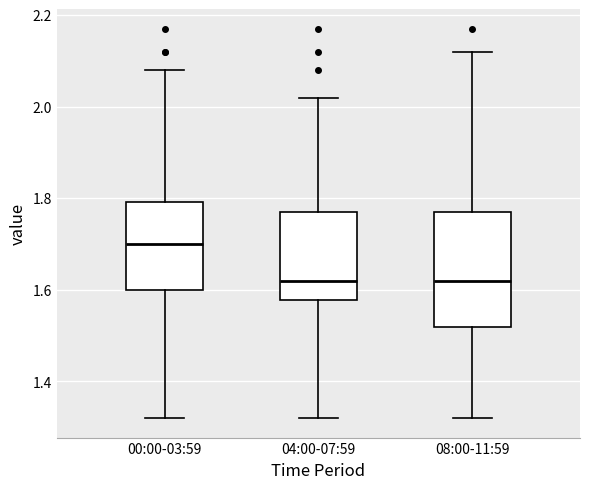

Comparing the boxes themselves (not the whiskers), which one is the tallest?

08:00-11:59